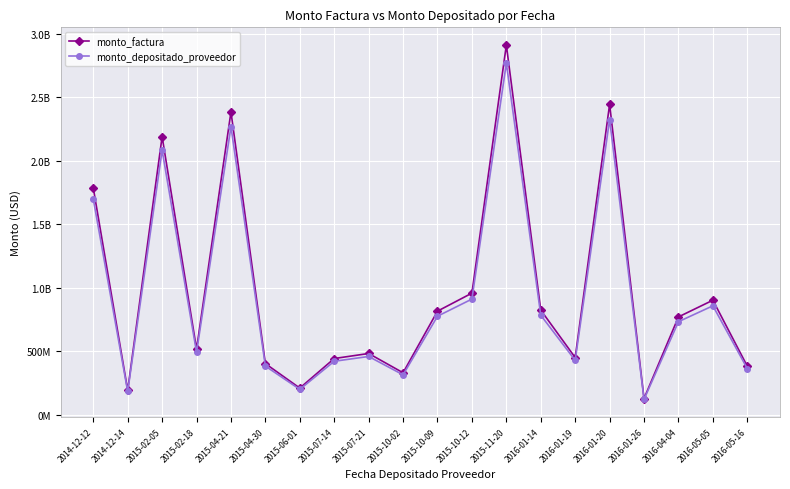

True or false: monto_factura and monto_depositado_proveedor cross at least once.

False